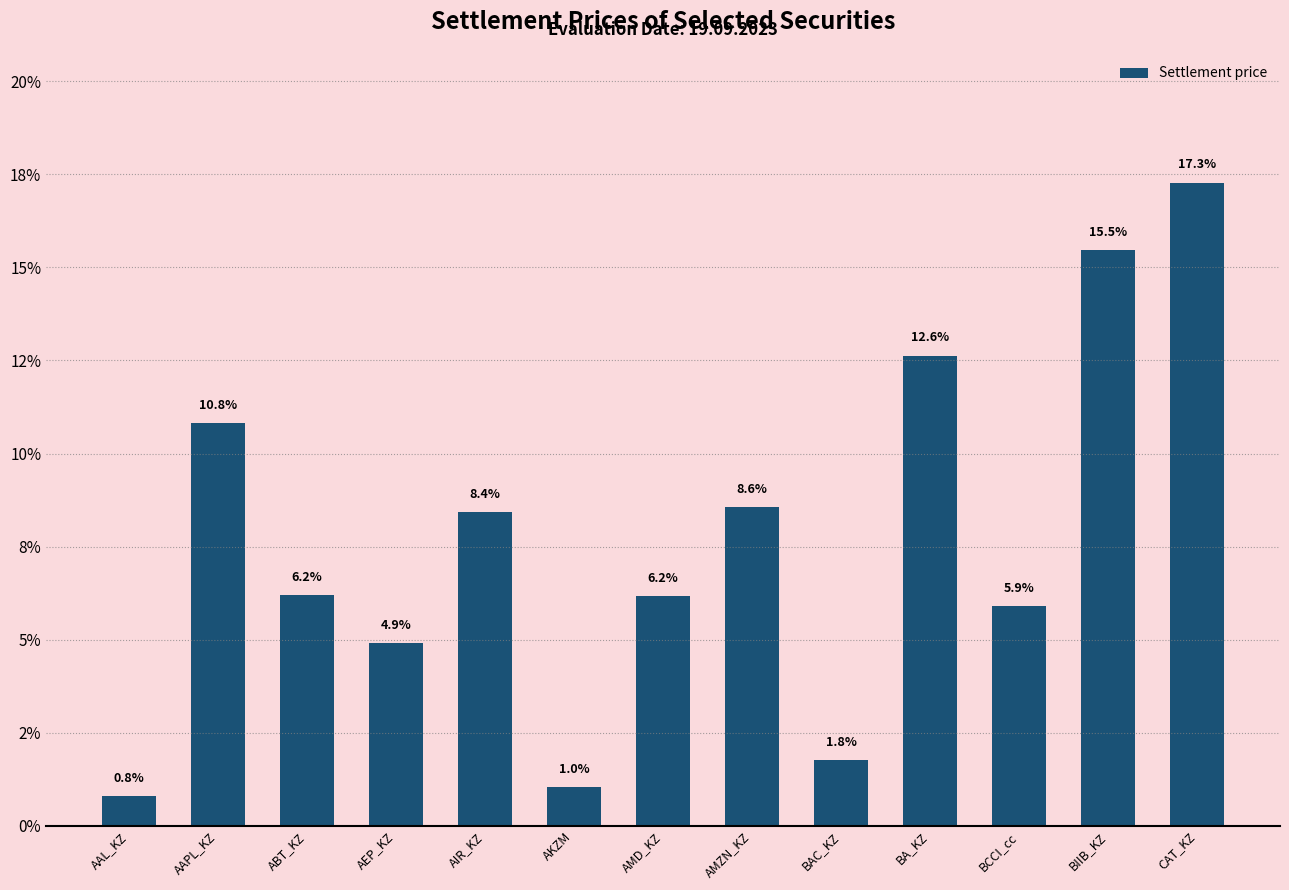

What is the difference between the values at AMZN_KZ and BA_KZ?

4.1